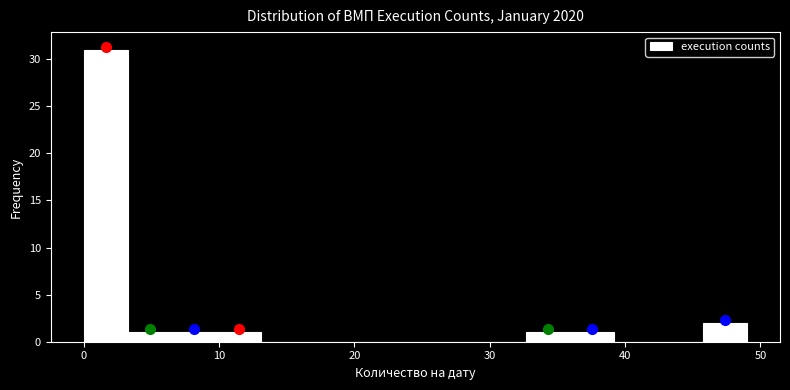

Around what value on the x-axis is the tallest bar? Give the approximate position of its centre, as read against the axis.

2